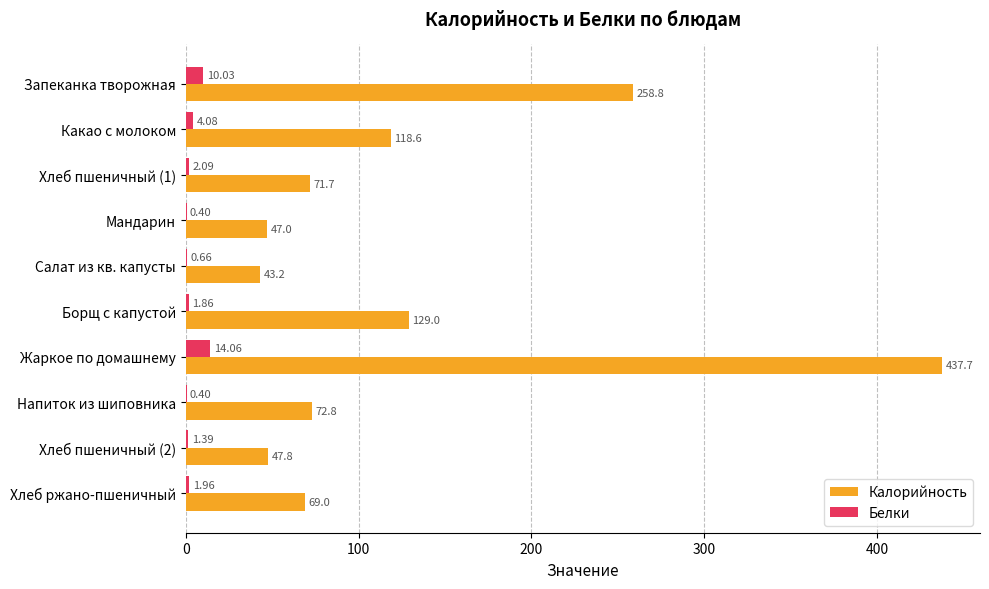

How many data points in Белки are above 1?

7